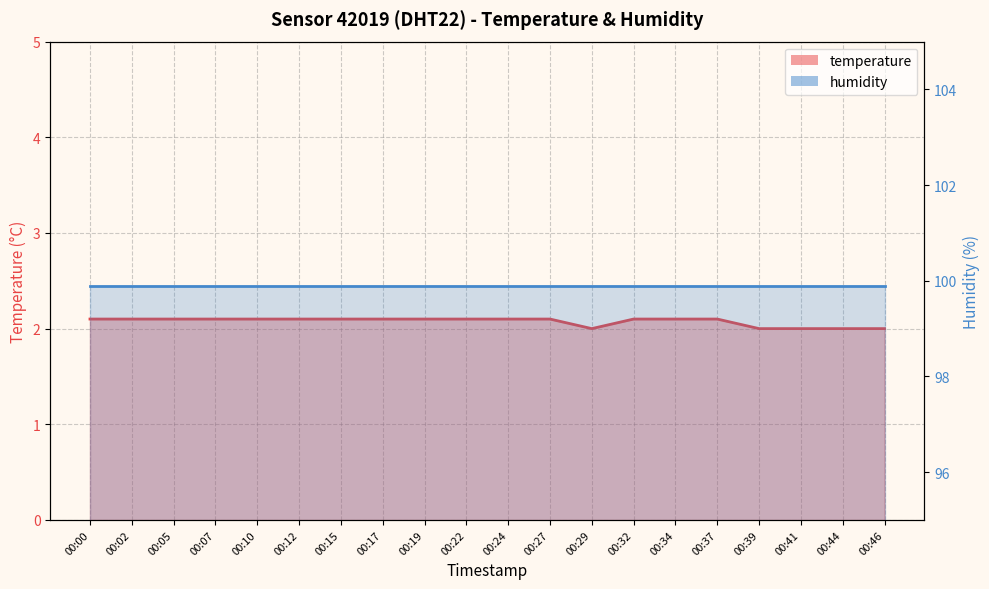

Which label corresponds to the smallest value in the chart?

00:29